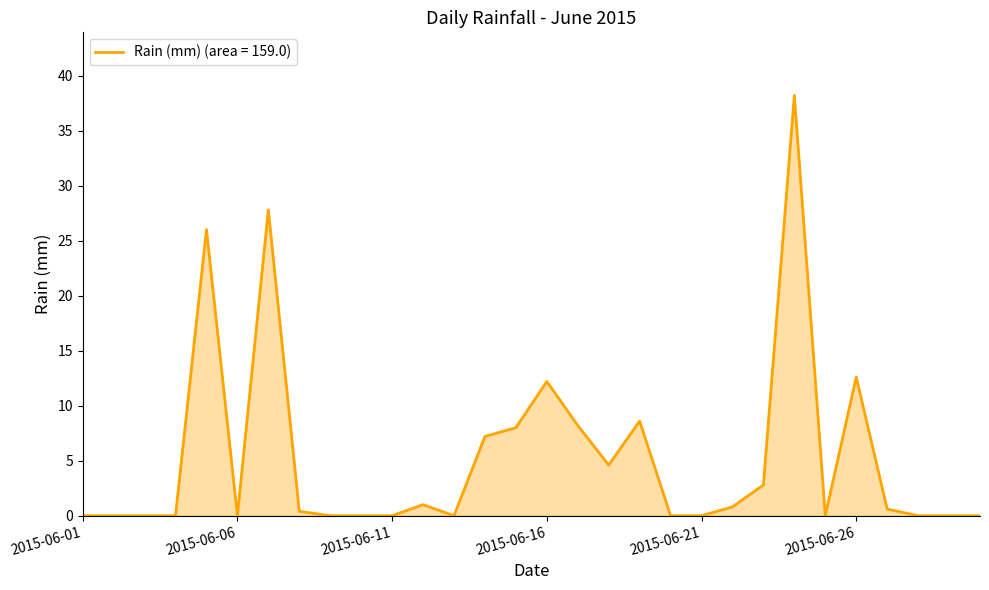

What is the difference between the maximum and minimum values?

38.2